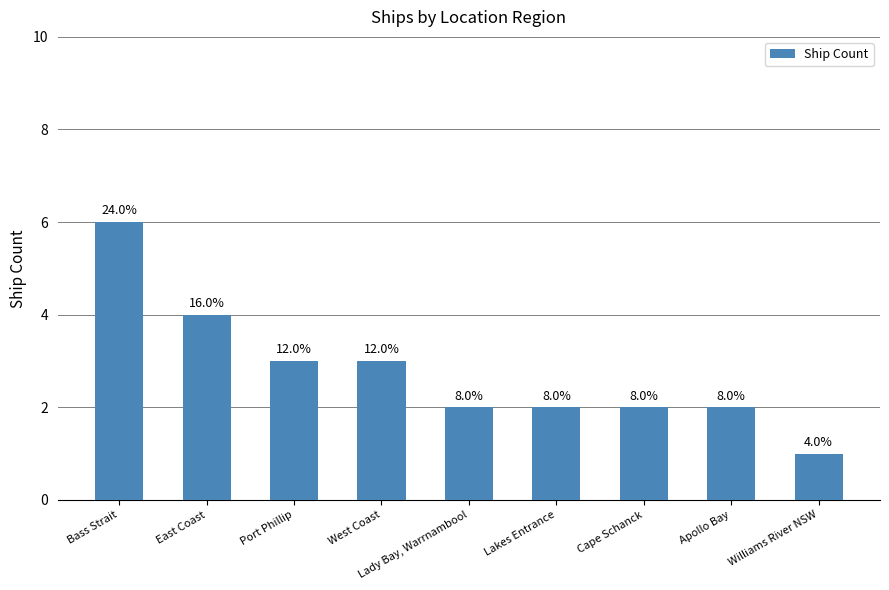

Which category has the highest value across all series?

Bass Strait